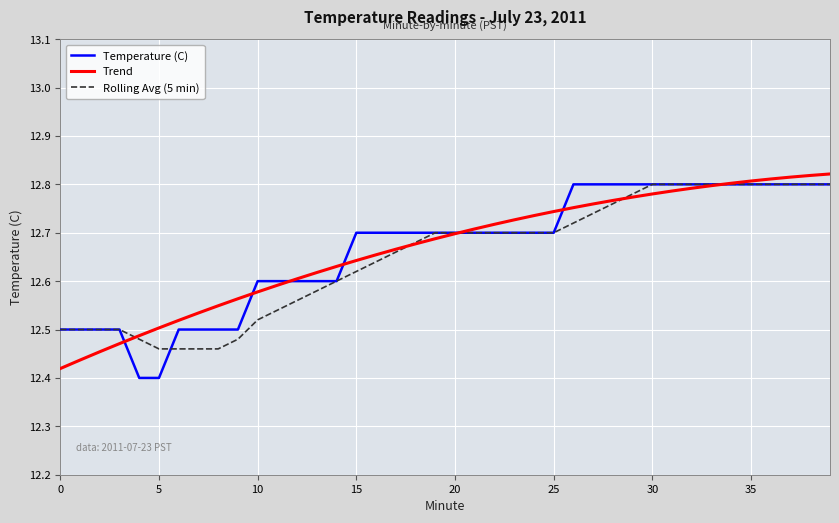

What is the difference between the second highest and second lowest values in the Rolling Avg (5 min) series?

0.3